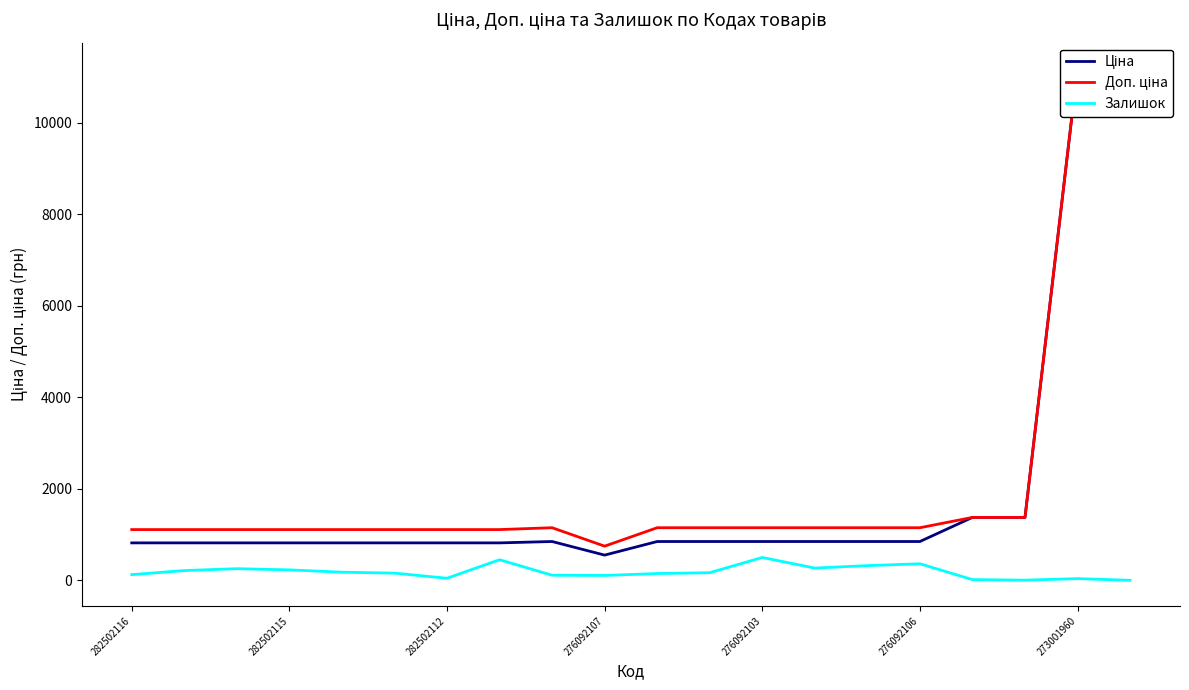

What is the difference between the highest and lowest values at 273001960?

11150.2